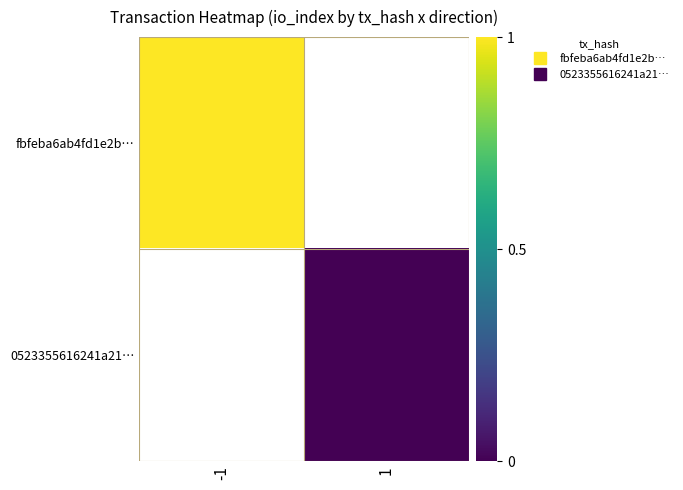

True or false: fbfeba6ab4fd1e2b… has a value of 1.0 at -1.

True